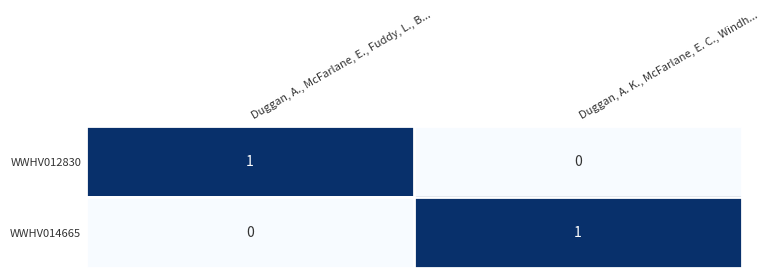

Which category has the lowest value in the WWHV014665 series?

Duggan, A., McFarlane, E., Fuddy, L., B...